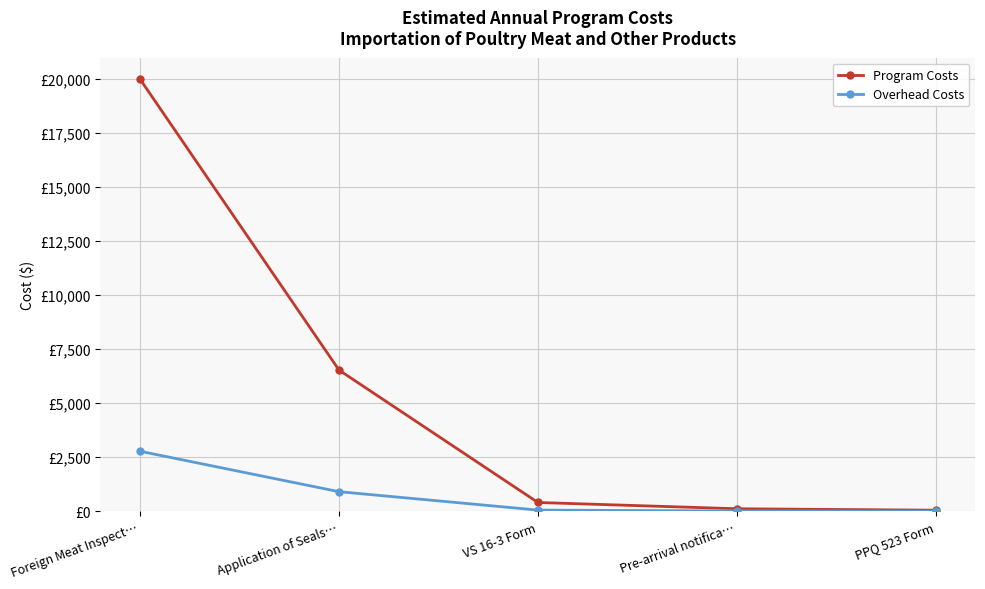

At Foreign Meat Inspect…, list the series in order from smallest to largest.

Overhead Costs, Program Costs